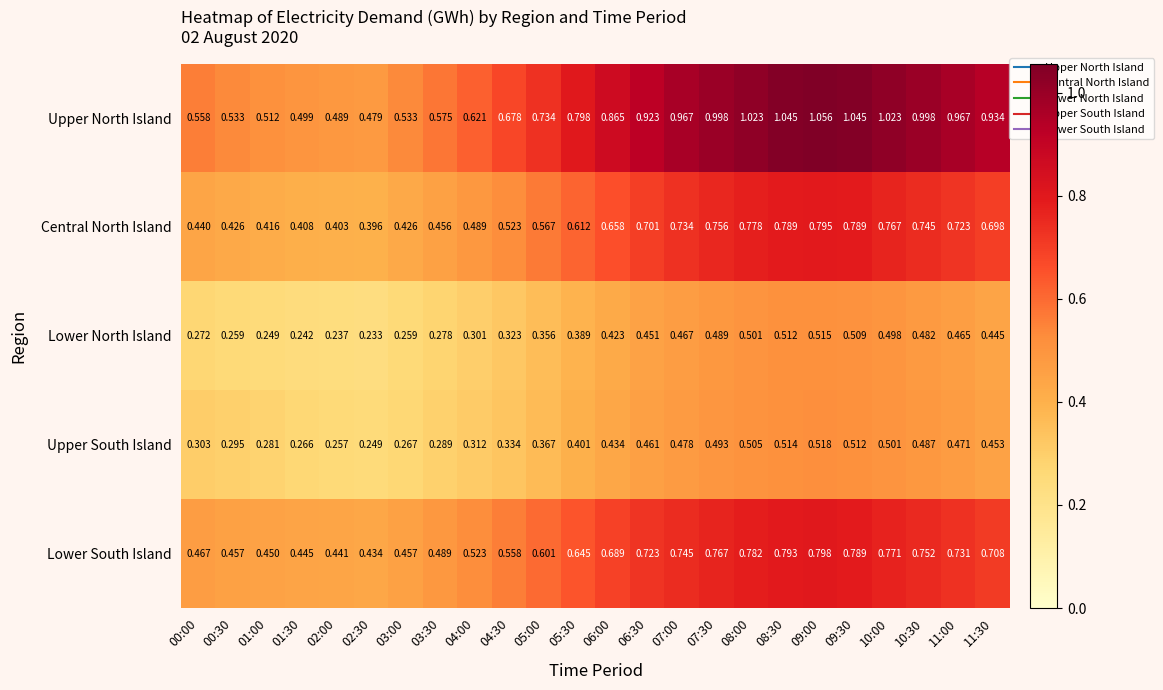

Which series has the largest range (max minus min)?

Upper North Island